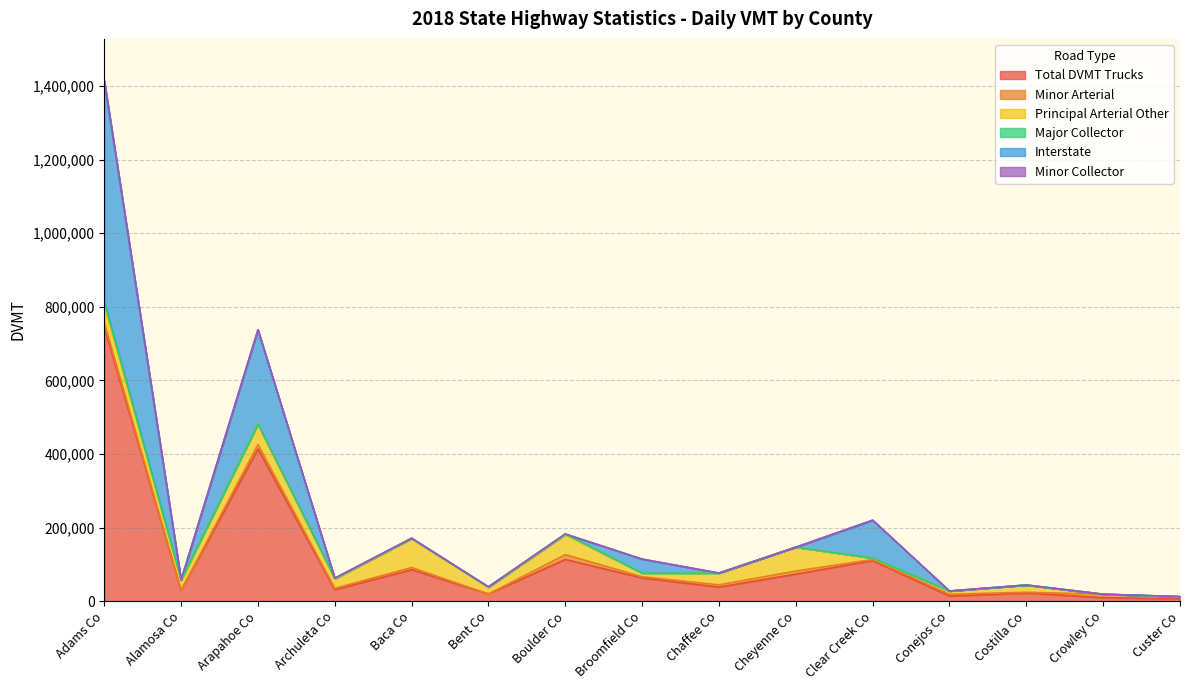

At which label does Interstate reach its peak?

Adams Co